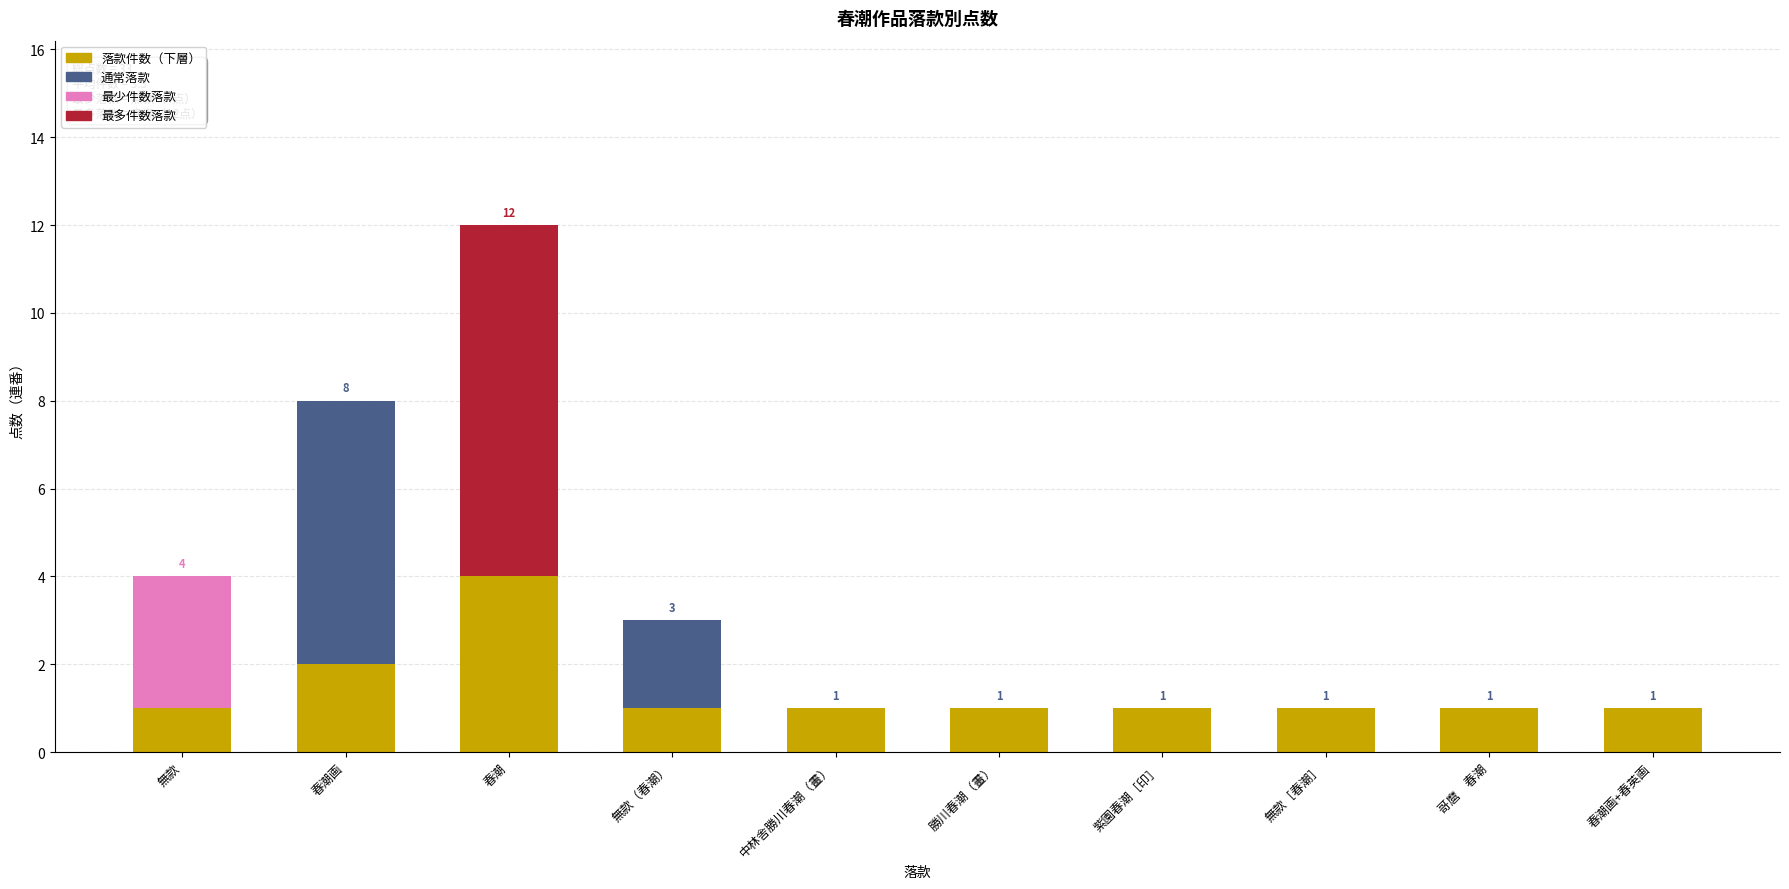

What is the label of the 8th bar from the right?

春潮